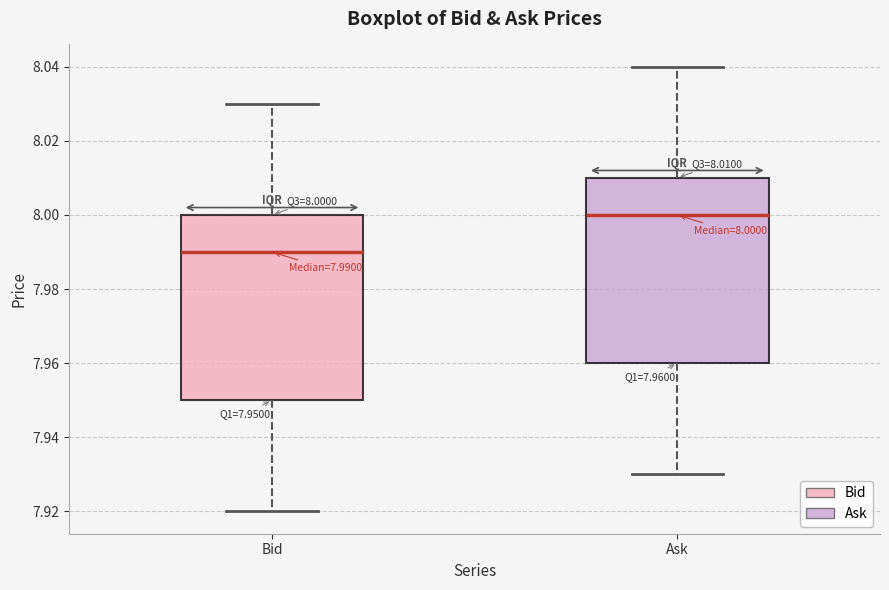

Which box's median line is the lowest?

Bid